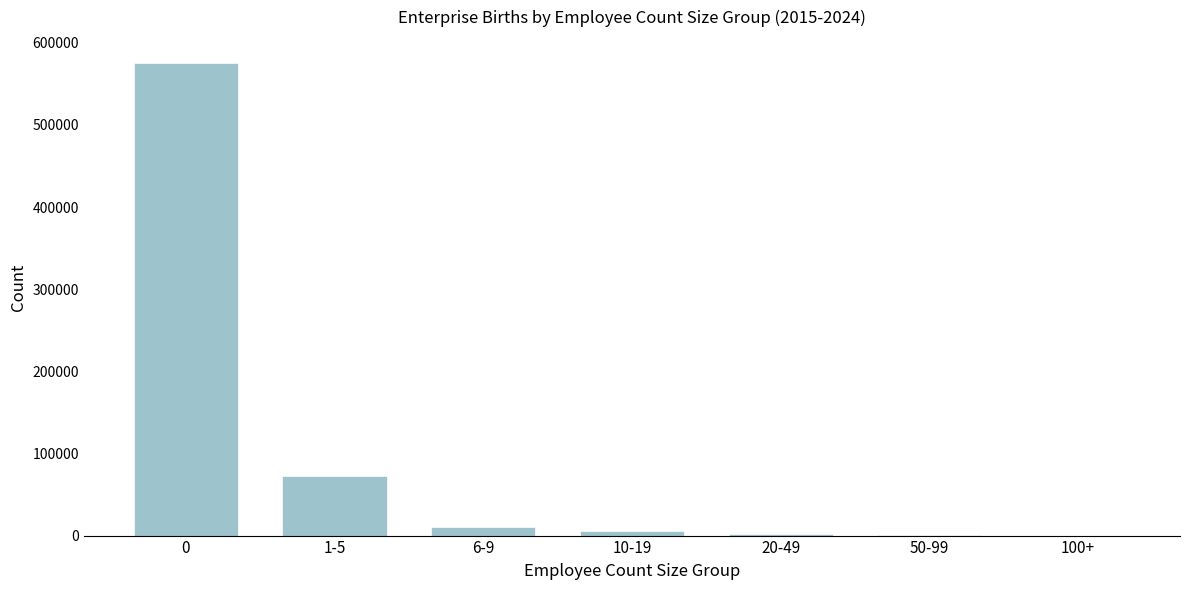

Is it true that the value at 1-5 is 16607?

False